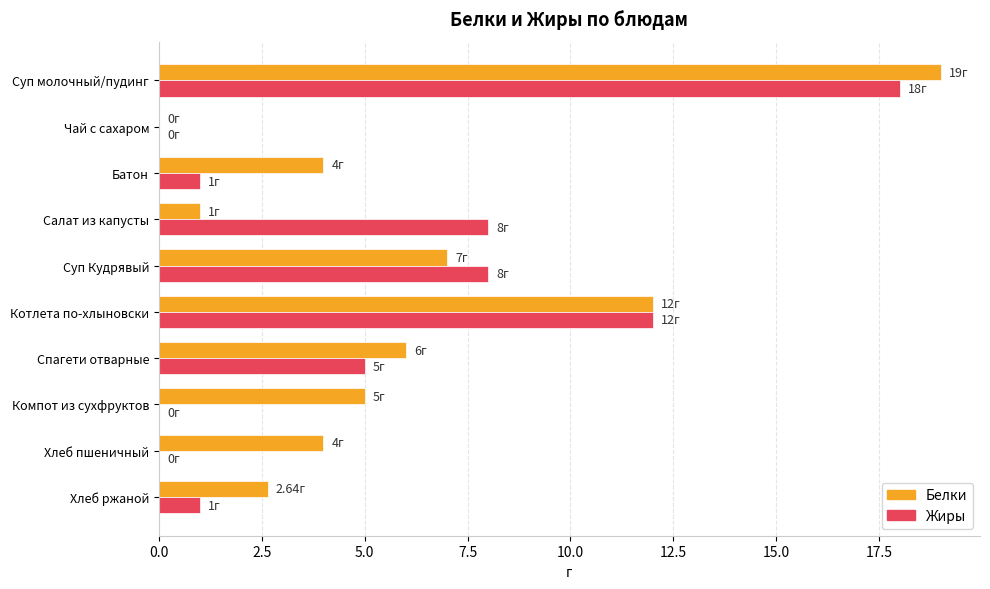

What is the sum of all Белки values?

60.6